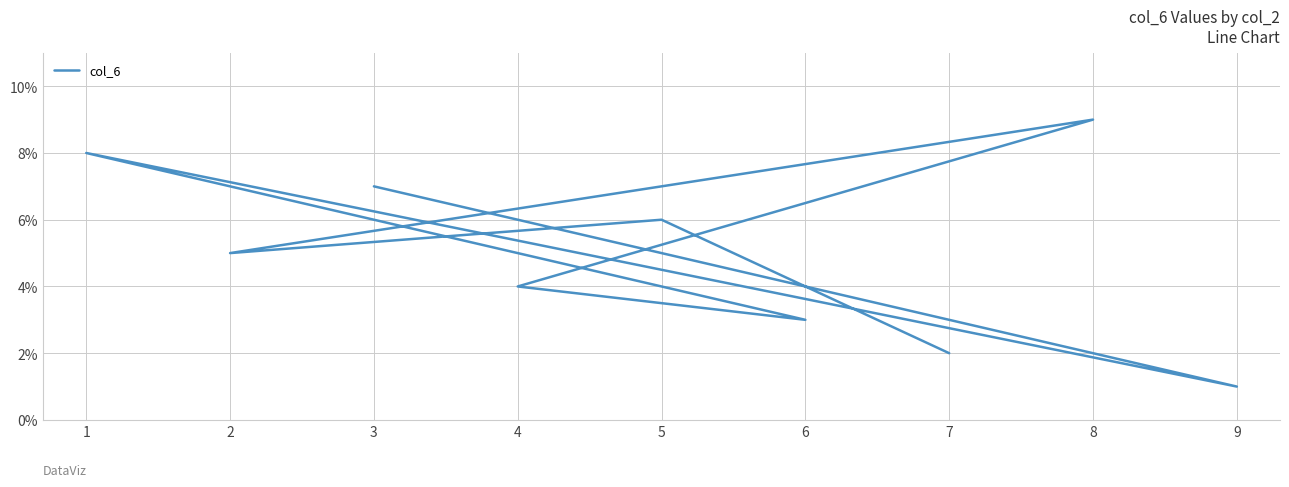

What is the change in value from 8 to 2?

-4